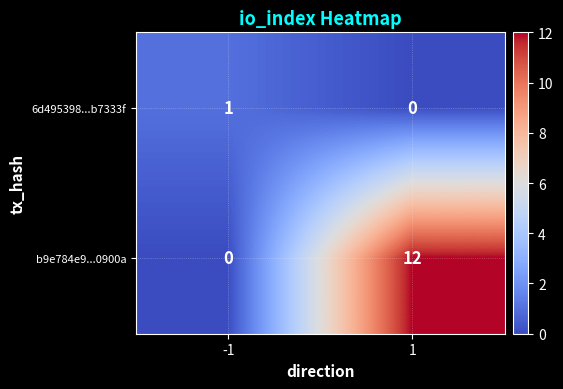

List the series in order of their overall mean, highest first.

b9e784e9...0900a, 6d495398...b7333f